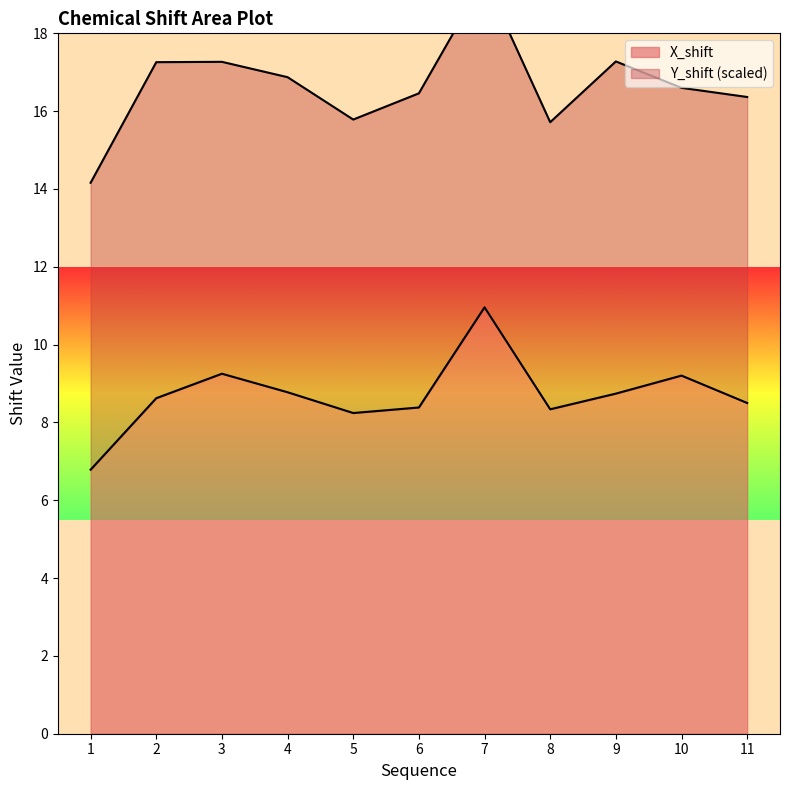

What is the value of the 8th point from the left?

8.3